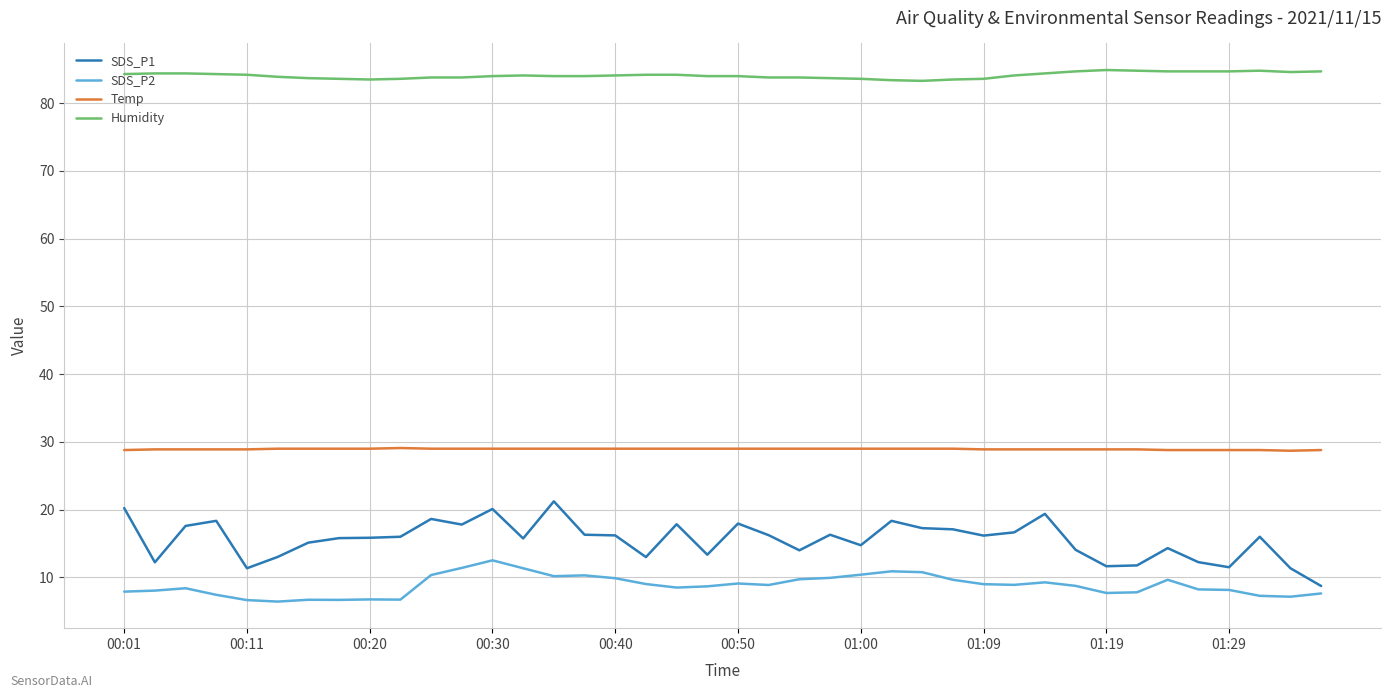

Which series has the widest spread of values?

SDS_P1